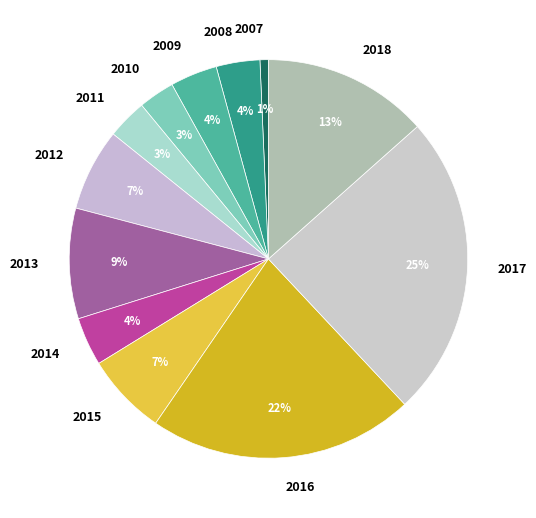

What is the smallest slice in the pie chart?

2007